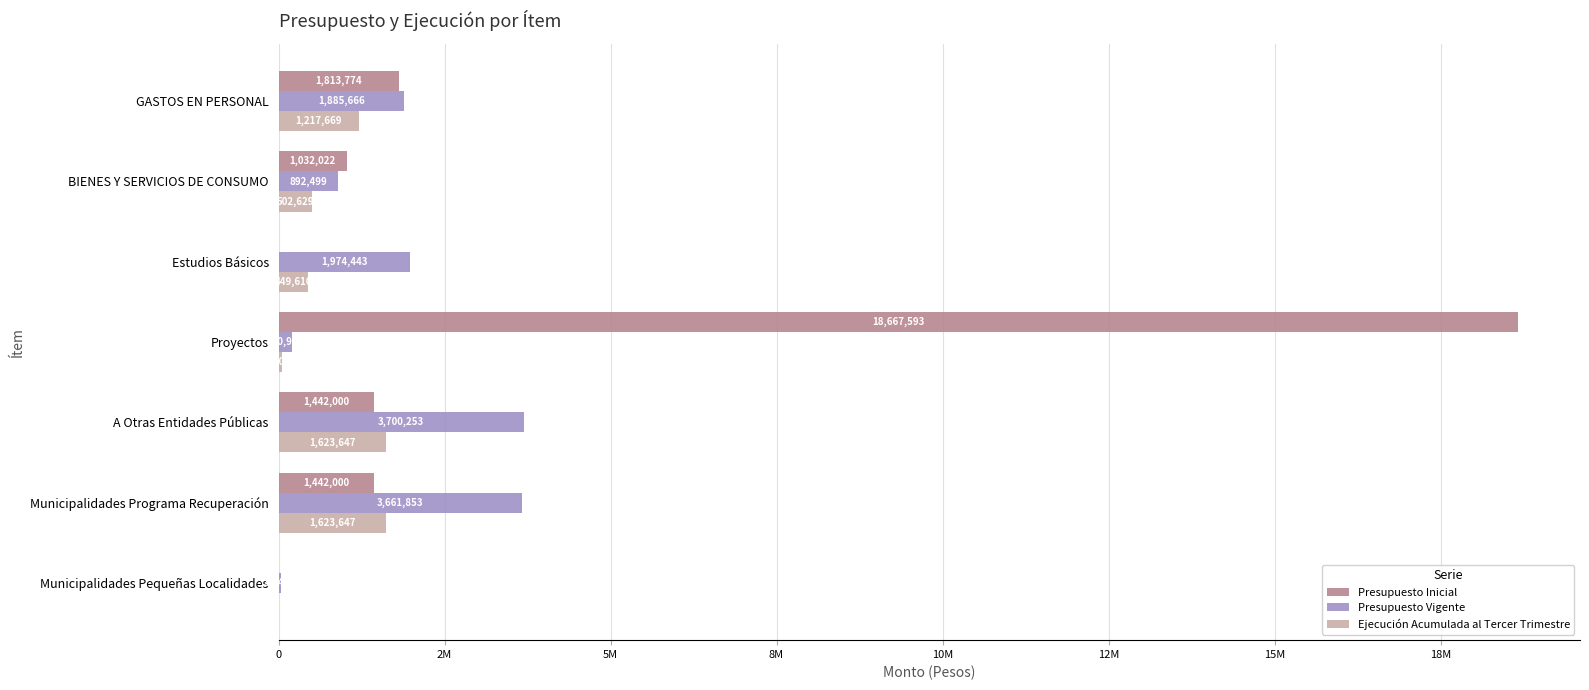

What are all the series names shown in the legend?

Presupuesto Inicial, Presupuesto Vigente, Ejecución Acumulada al Tercer Trimestre